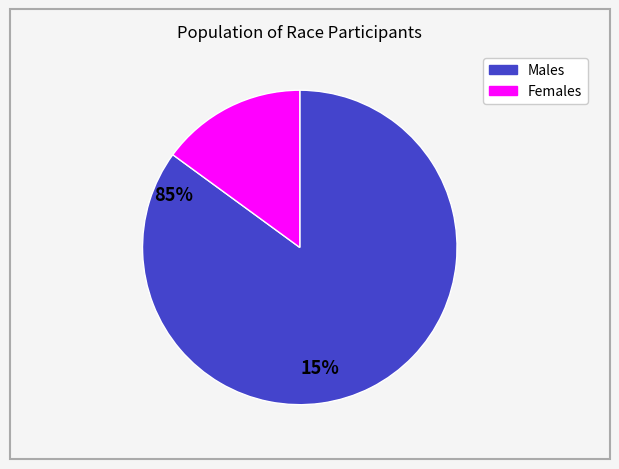

Is there a majority slice in this chart?

Yes